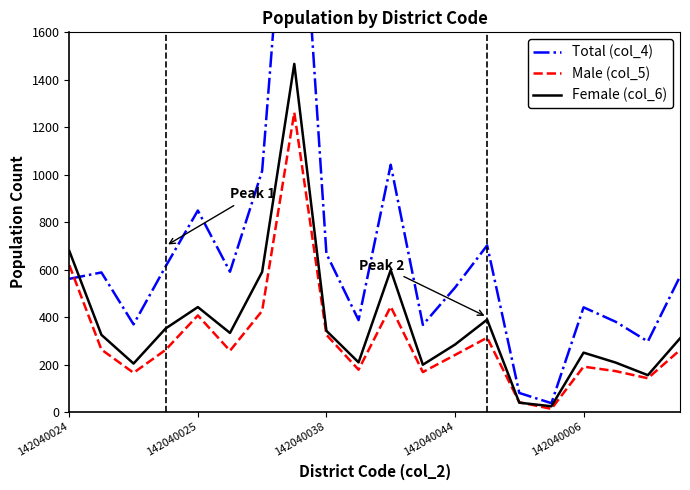

Rank the series by their maximum value, from highest to lowest.

Total (col_4), Female (col_6), Male (col_5)